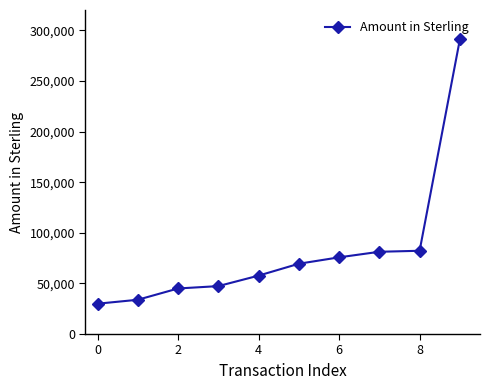

What is the minimum value shown in the chart?

29952.0